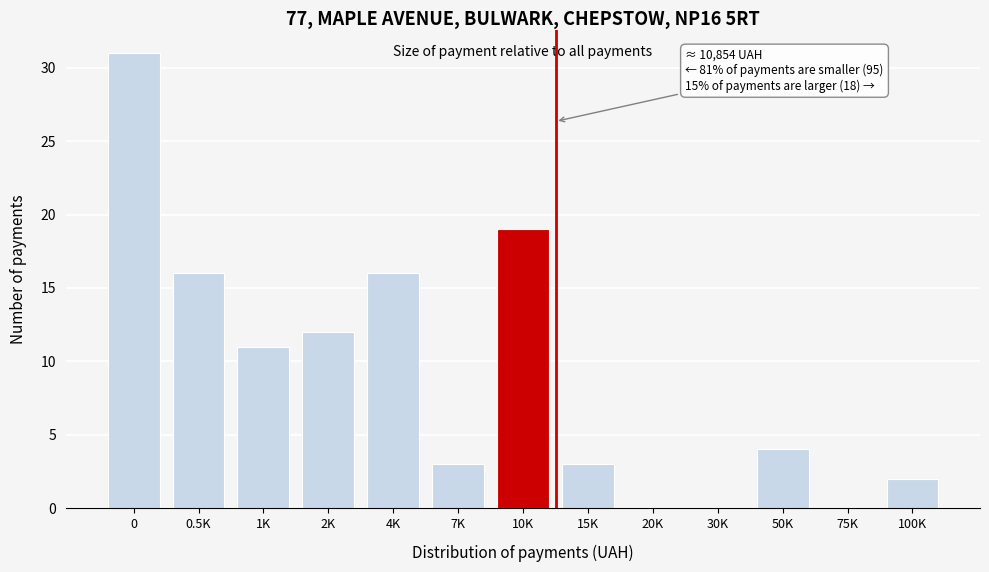

Reading left to right, transcribe all the data shown in this chart.

0=31	0.5K=16	1K=11	2K=12	4K=16	7K=3	10K=19	15K=3	20K=0	30K=0	50K=4	75K=0	100K=2